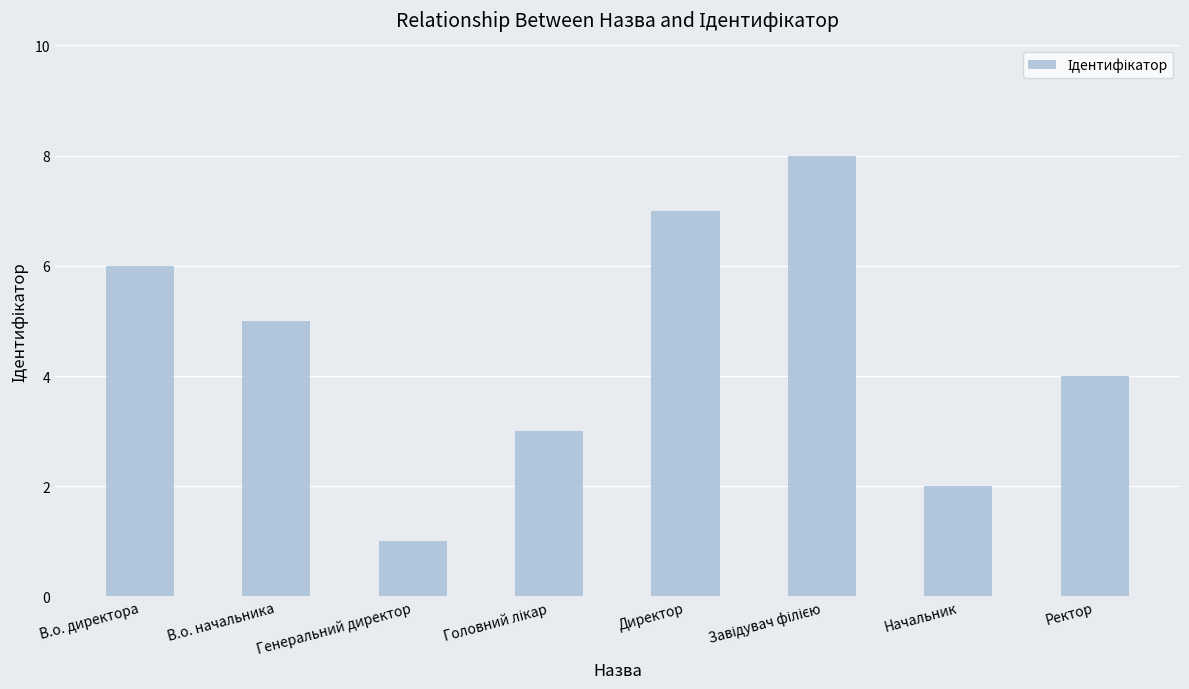

What is the difference between the second highest and minimum values?

6